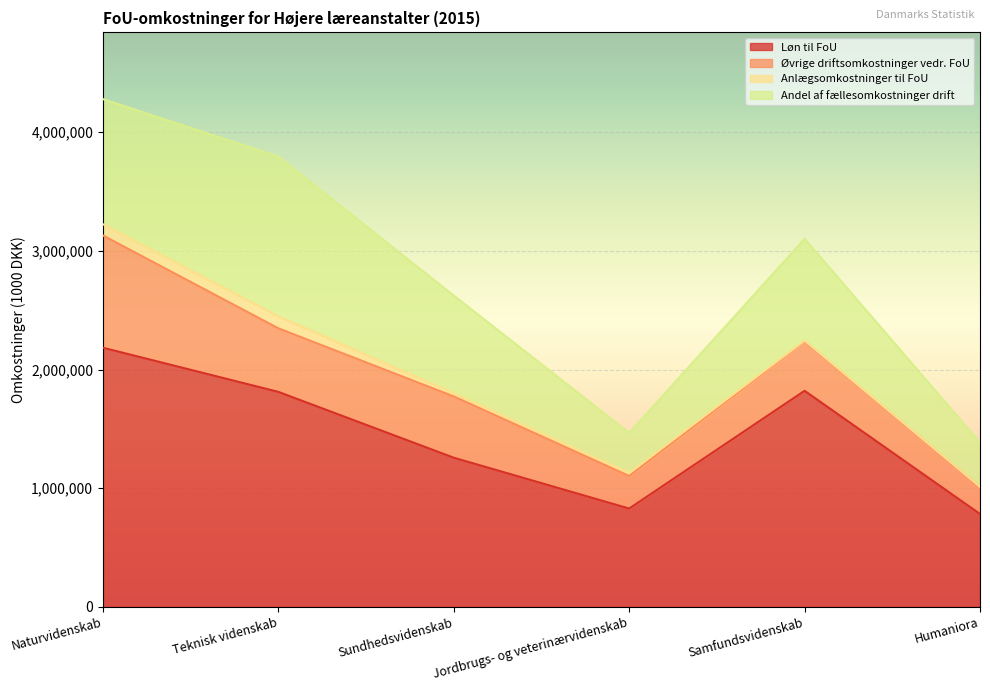

What is the difference between the maximum and minimum values in the I alt series?

2895187